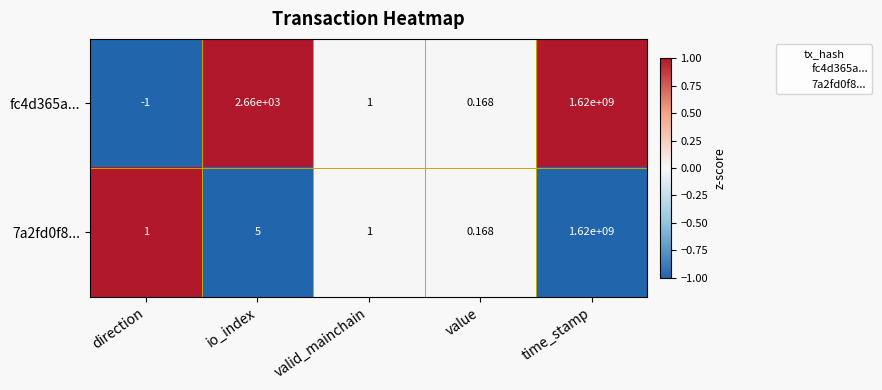

Count the number of categories in the chart.

5